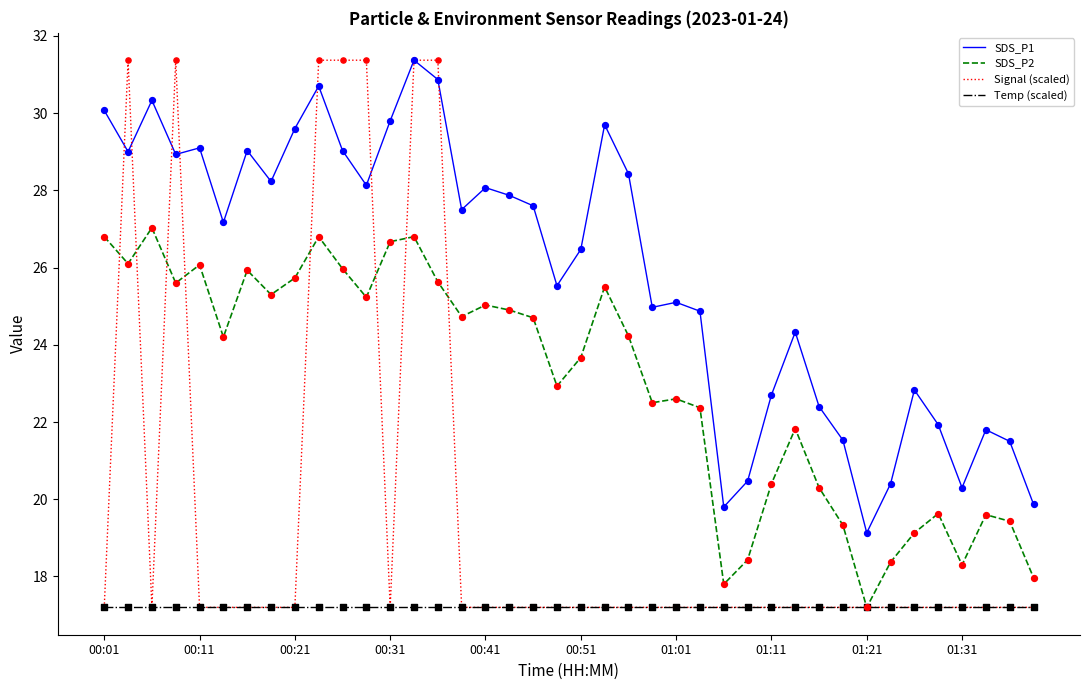

True or false: Temp (scaled) and SDS_P1 cross at least once.

False